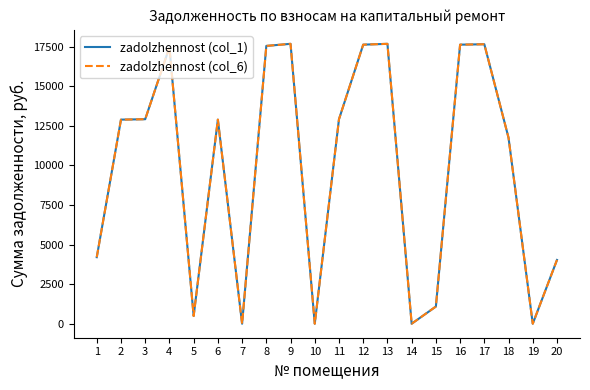

What is the sum of the zadolzhennost (col_1) values at 15 and 12?

18721.3